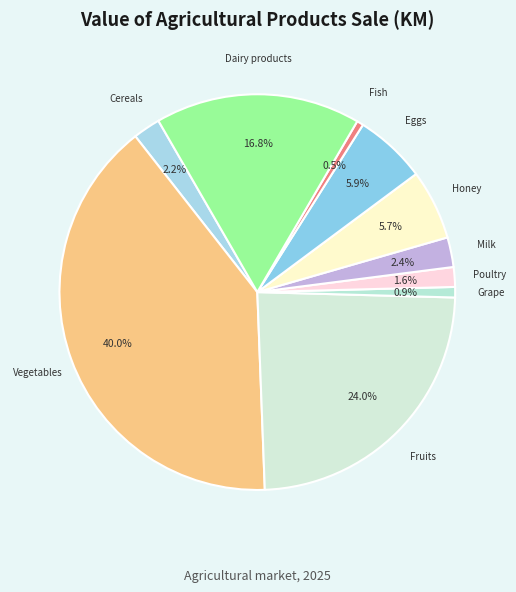

Combined, do Fruits and Dairy products account for over 50%?

No